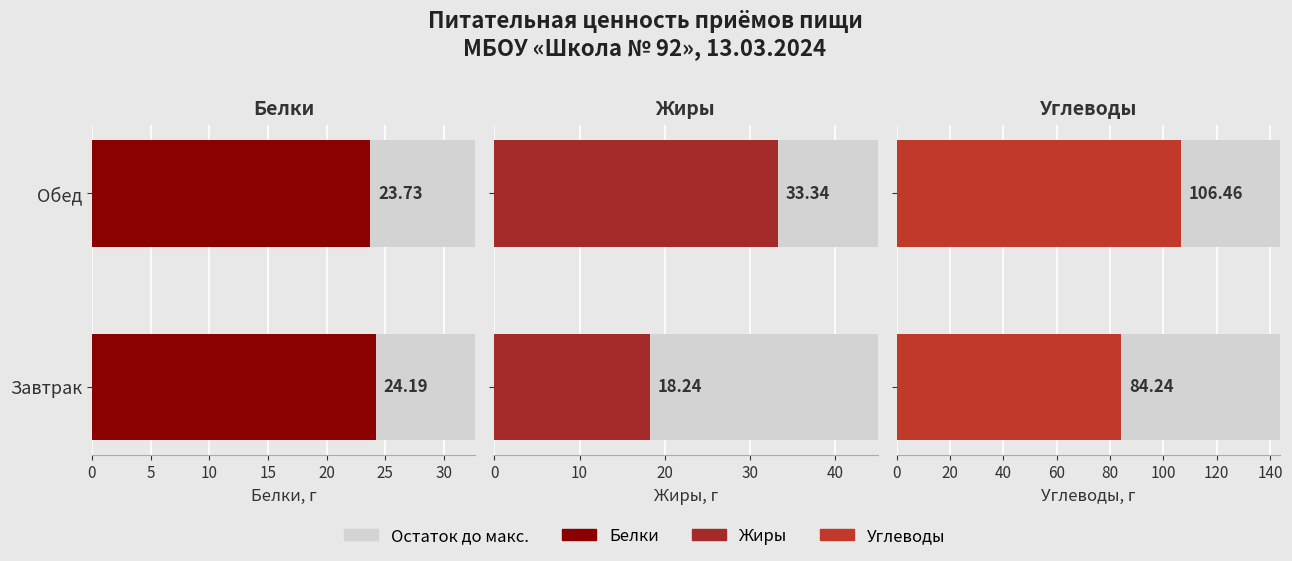

How many categories are shown in the chart?

2